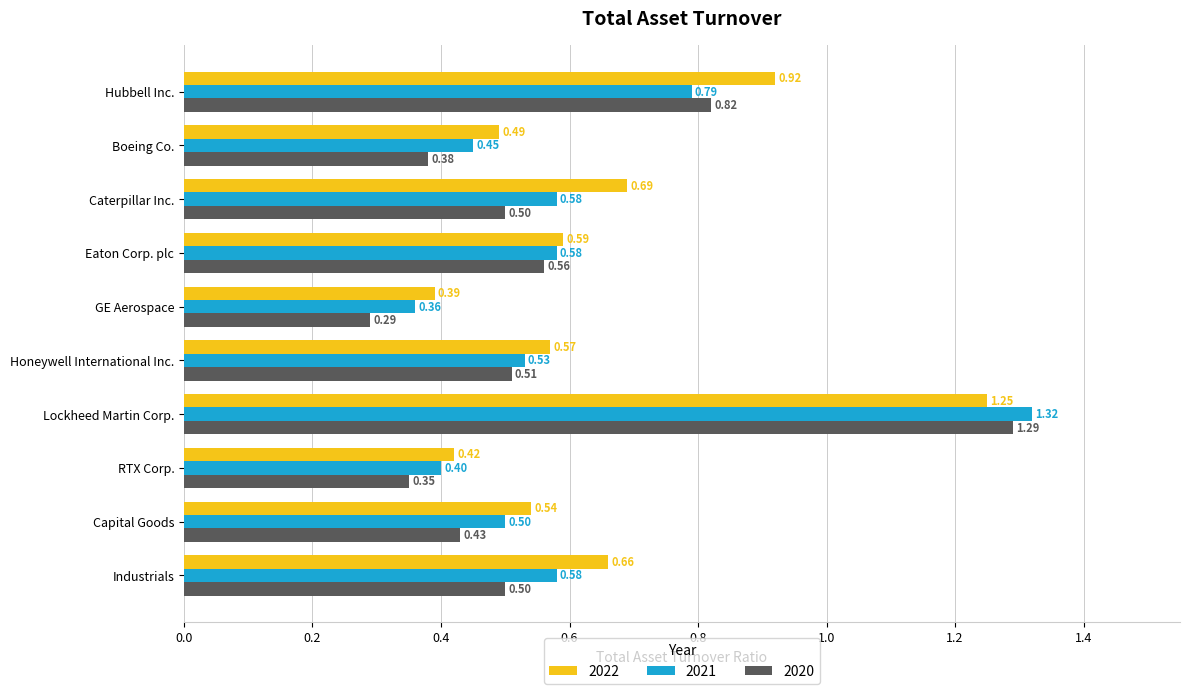

Rank the series by their maximum value, from lowest to highest.

2022, 2020, 2021